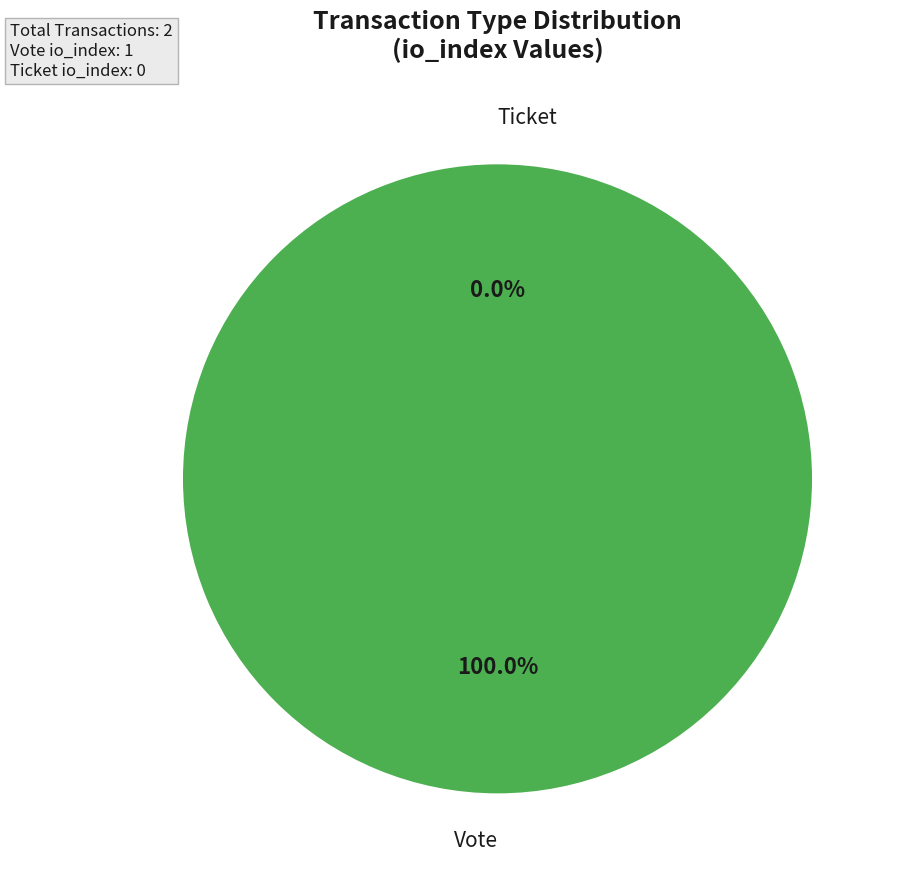

Which category has the smallest portion of the pie?

Ticket (io_index=0)